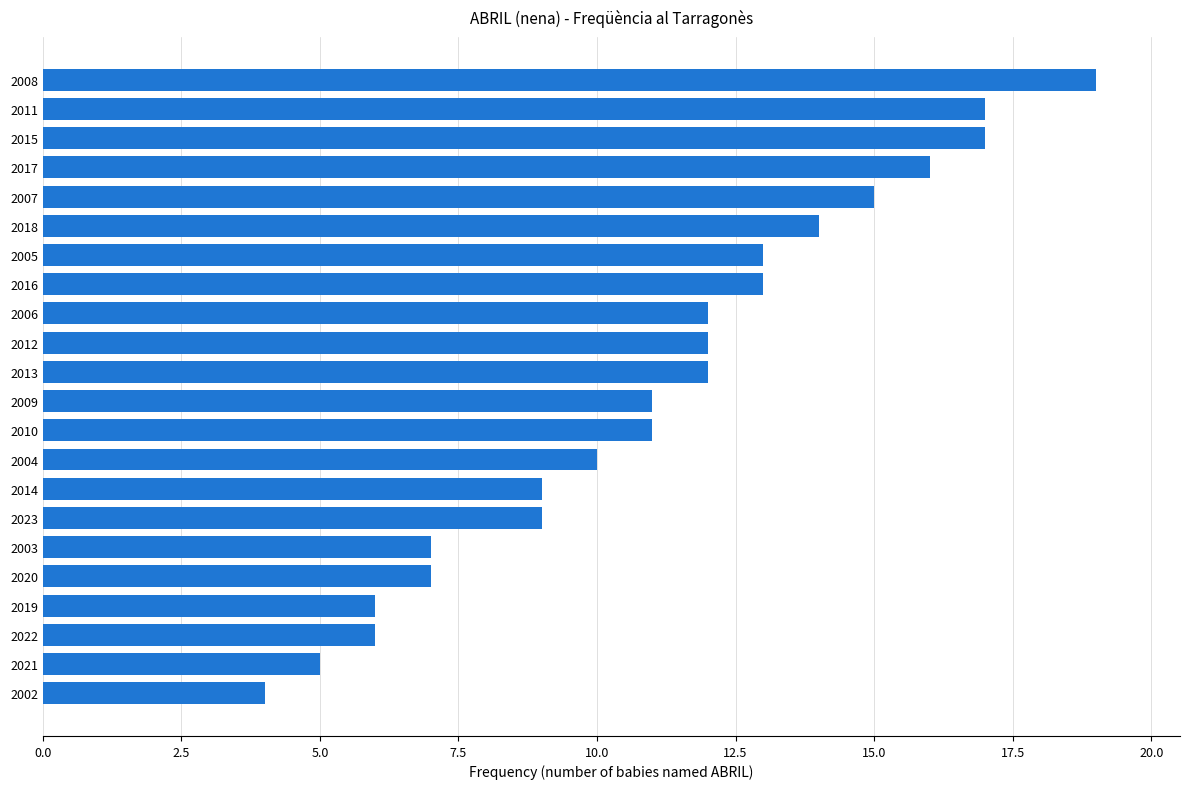

True or false: the data shows 17 at 2009.

False